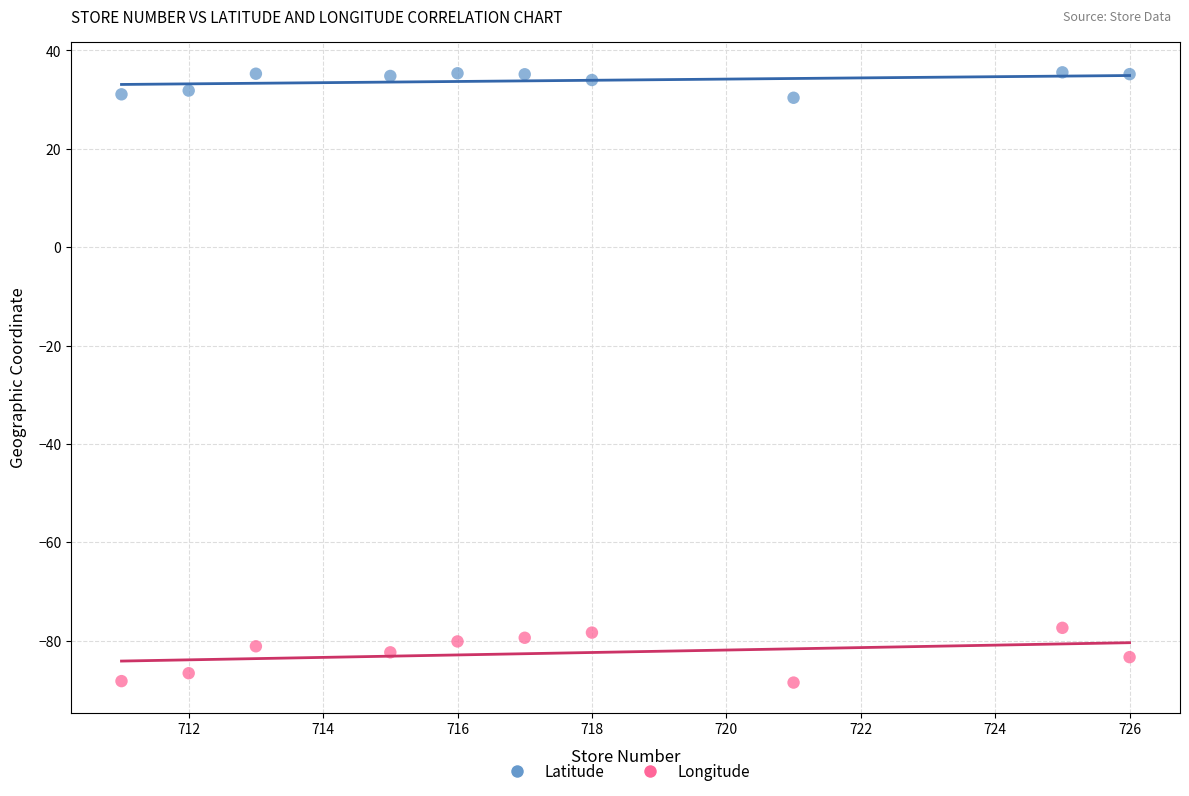

Across all data points, what is the range of X values (max minus min)?

15.0